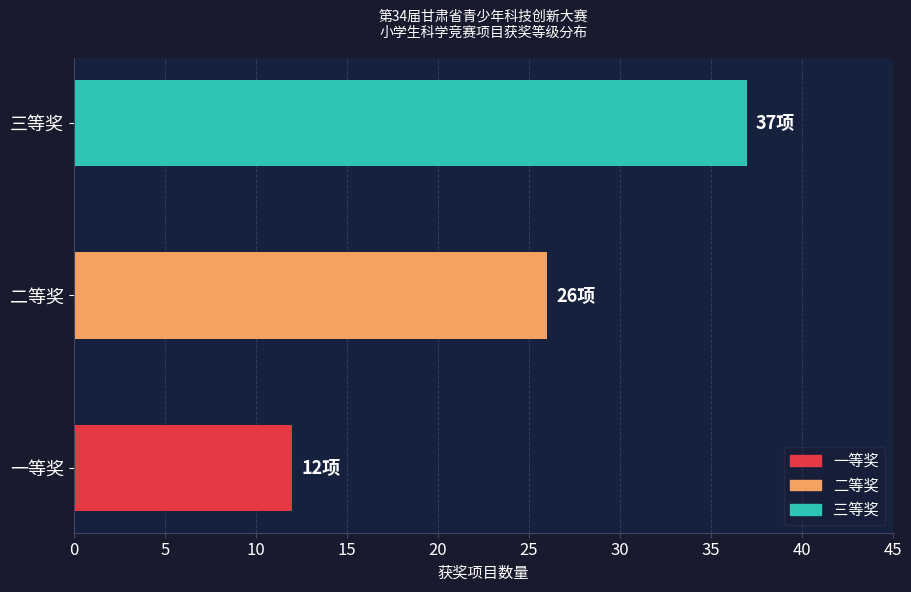

How many series are shown in this chart?

1